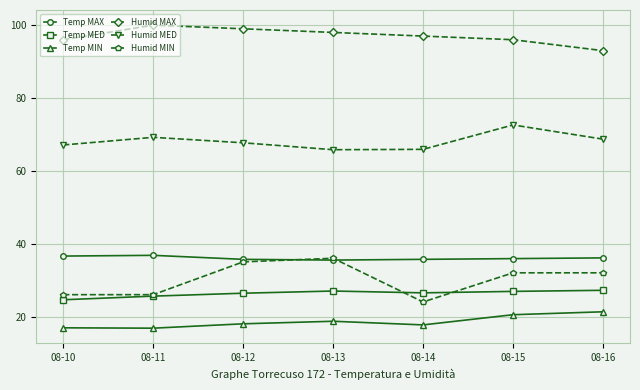

Which series has the largest total across all categories?

Humid MAX